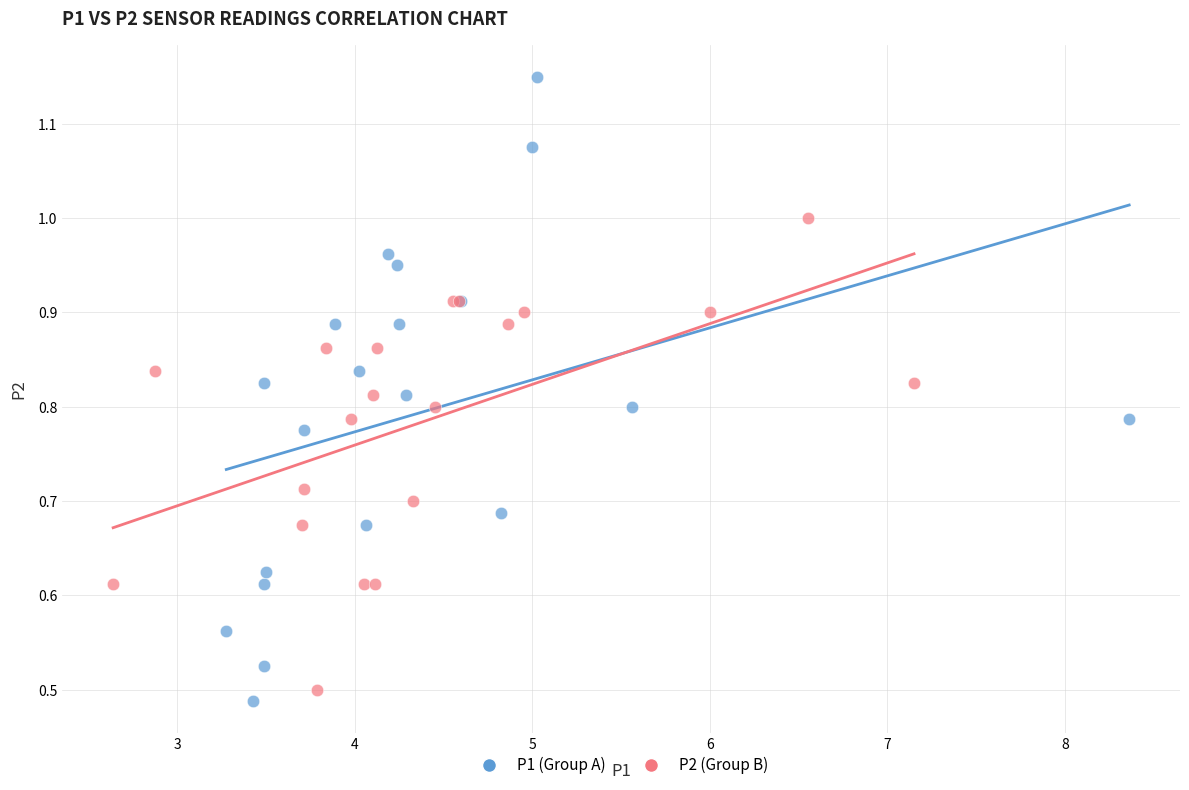

Which series has the largest Y range (max minus min)?

P1 (Group A)